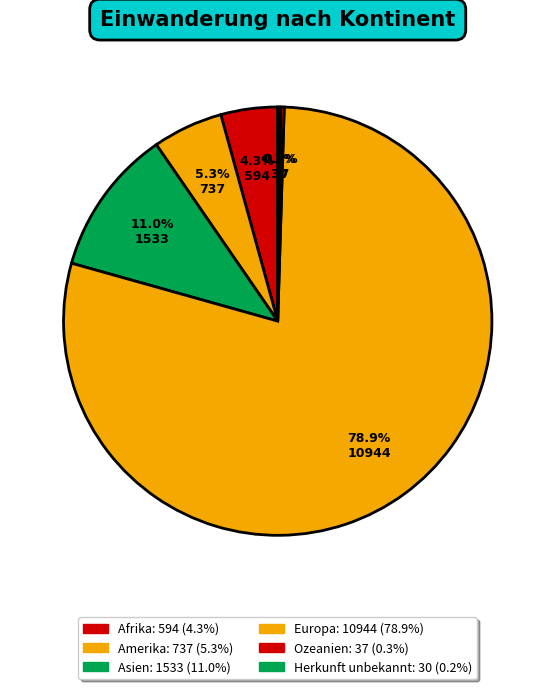

Does any single category account for the majority?

Yes